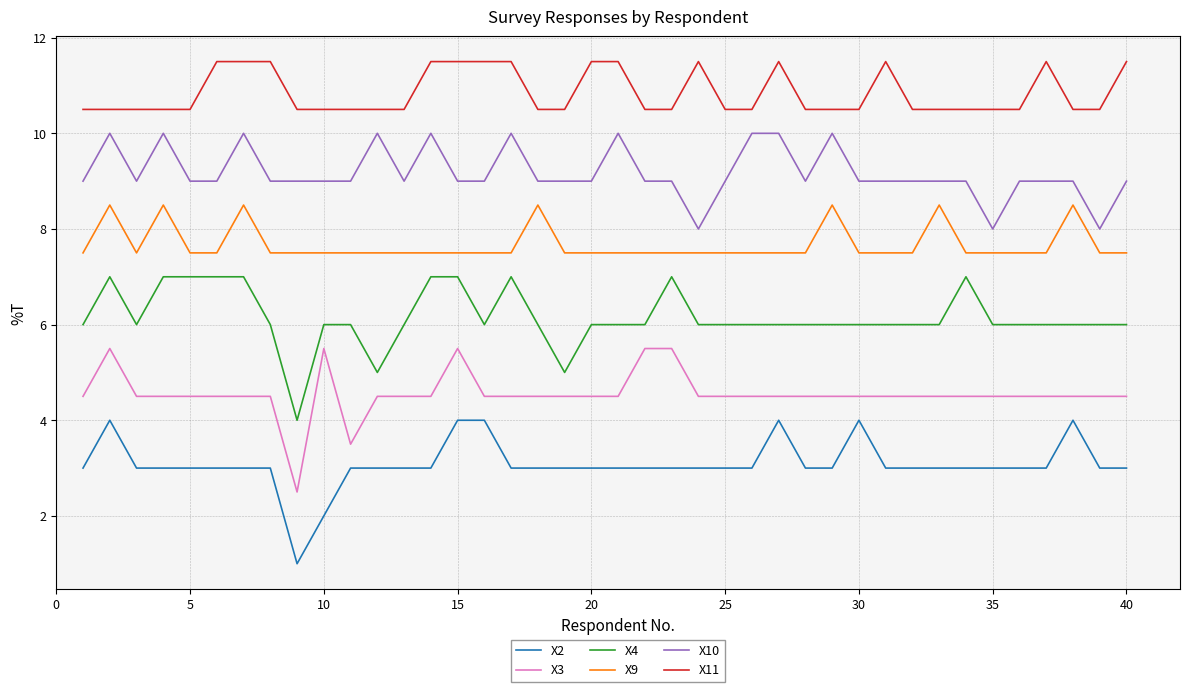

List the series in order of their overall mean, lowest first.

X2, X3, X4, X9, X10, X11